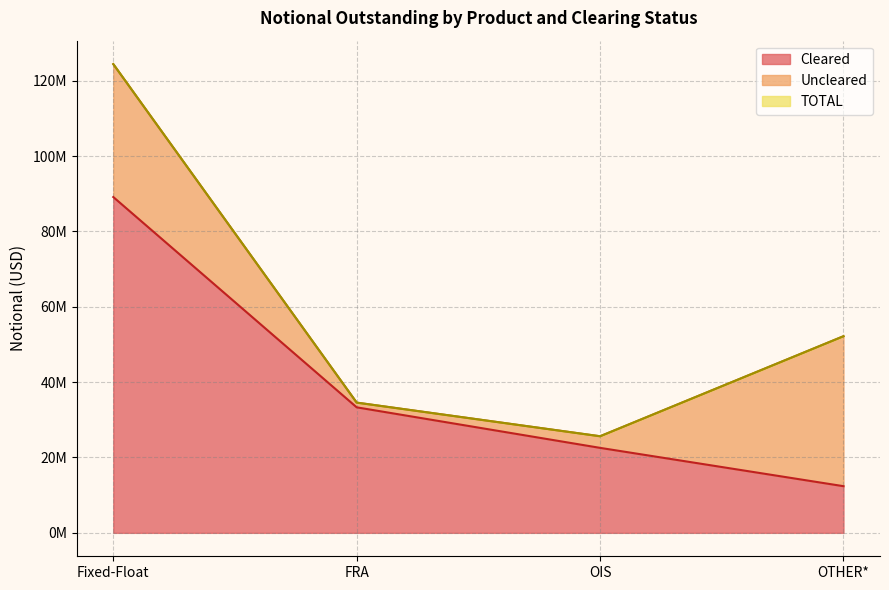

True or false: TOTAL and Cleared intersect in this chart.

False